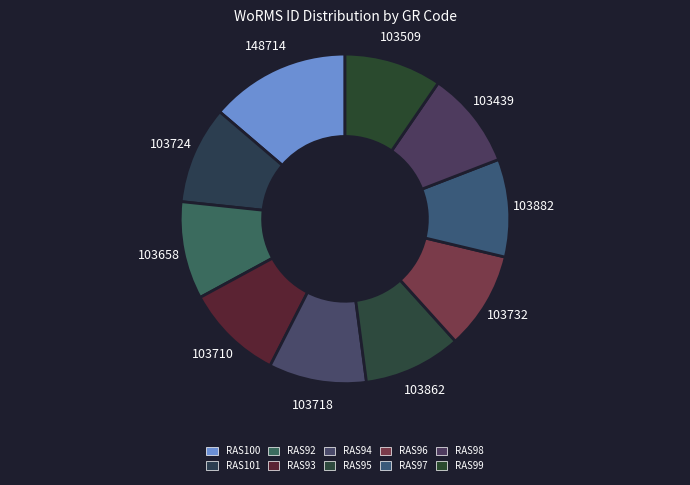

To the nearest percent, what percentage of the pie is RAS98?

10%